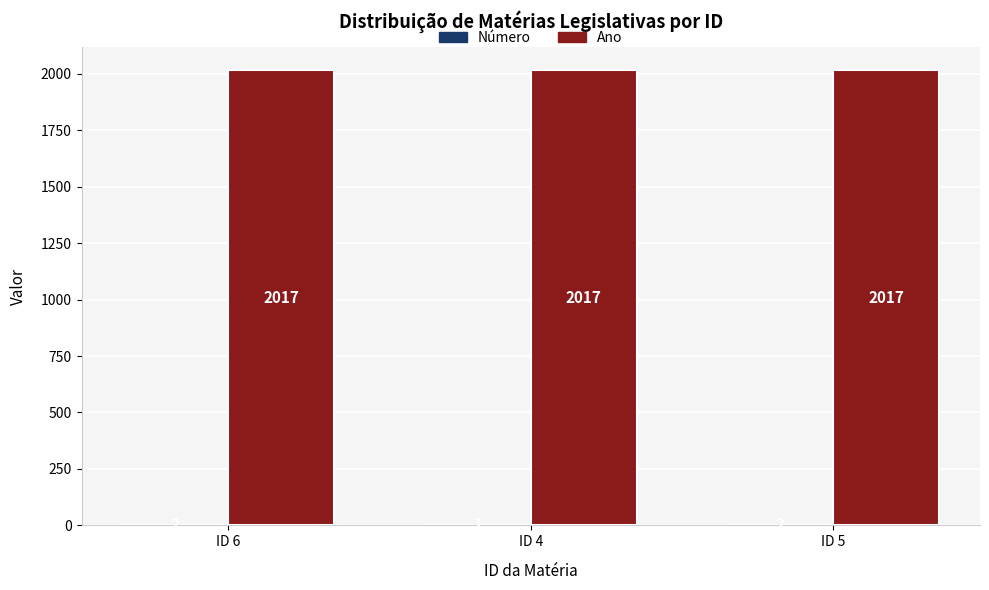

What value does the Ano series have at ID 4?

2017